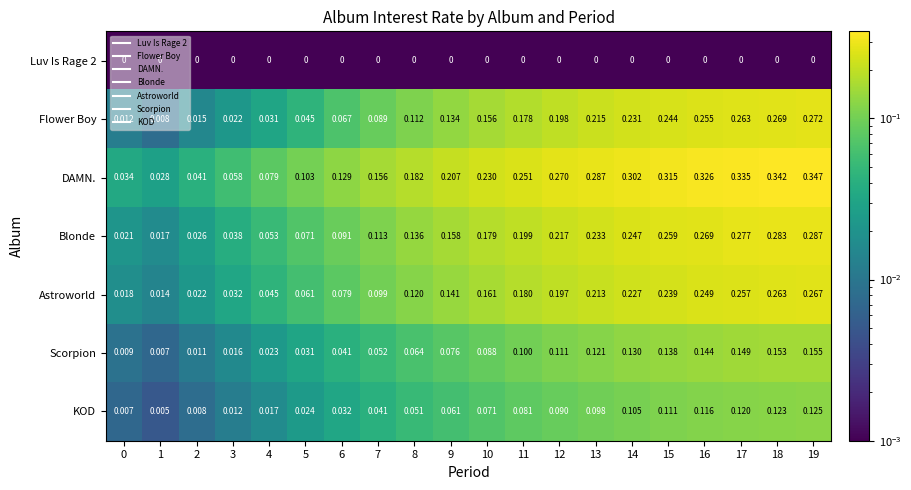

Is the value of KOD at 15 greater than the value of Astroworld at 3?

Yes